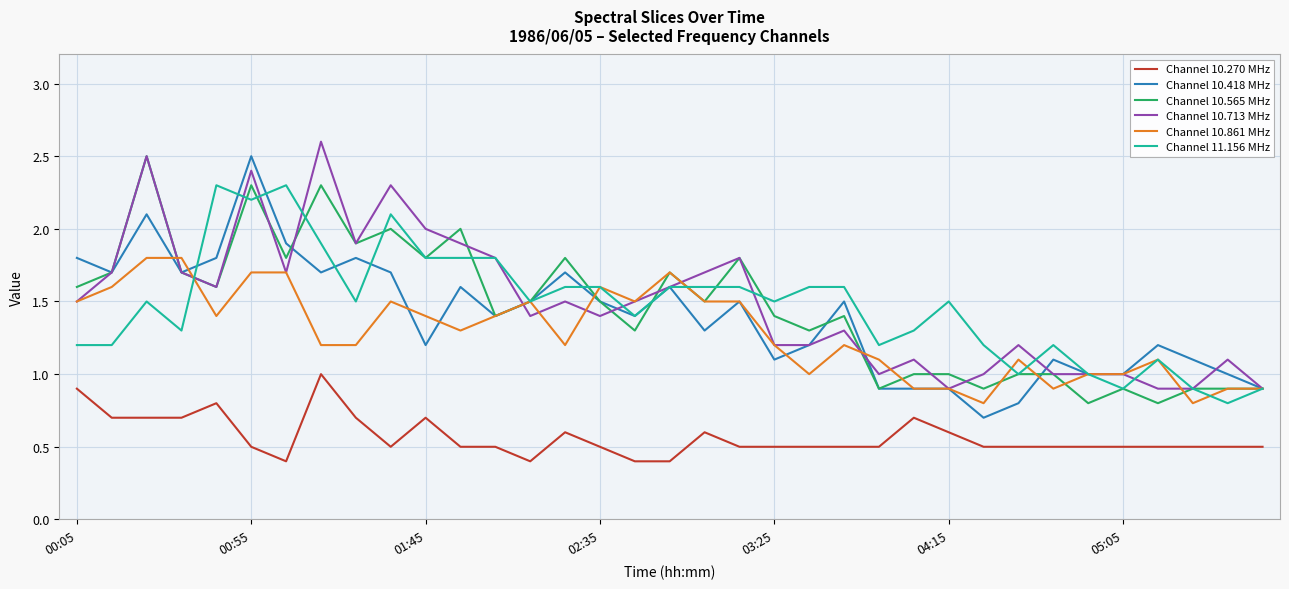

Which series has the largest range (max minus min)?

Channel 10.418 MHz